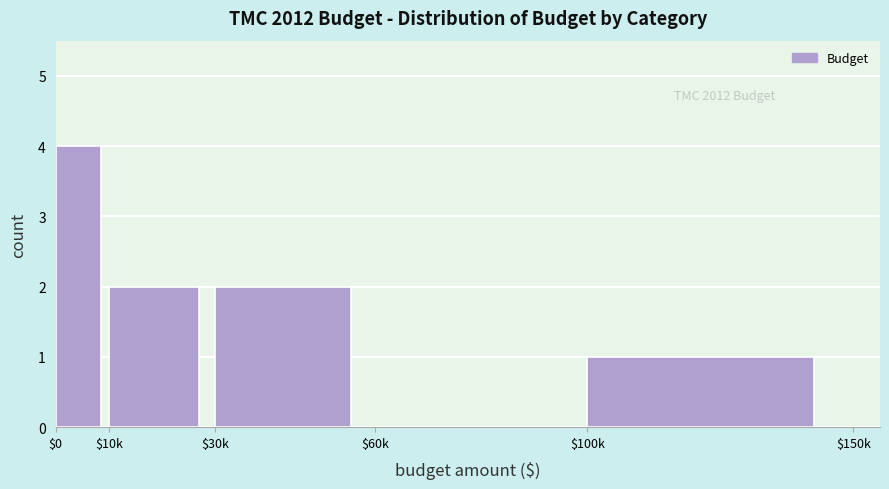

At which category does the chart reach its peak across all series?

$0